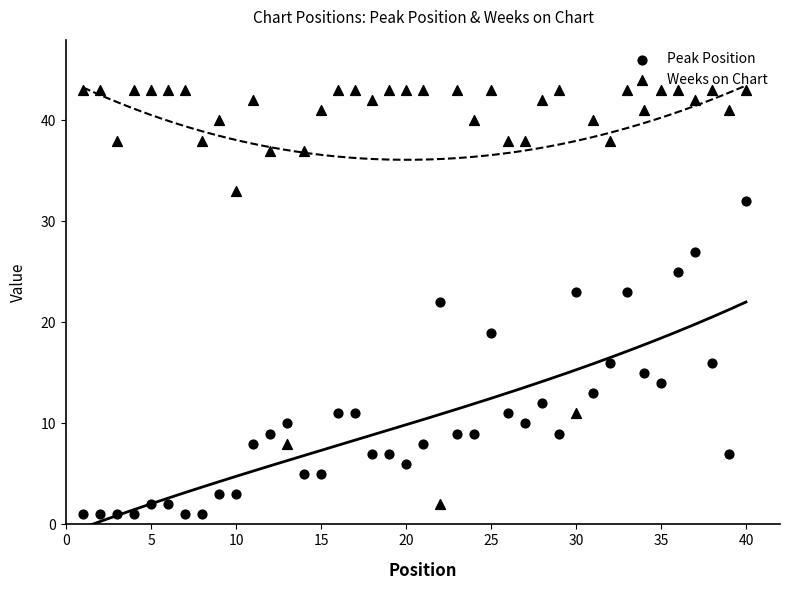

At how many categories does at least one series exceed 5?

40